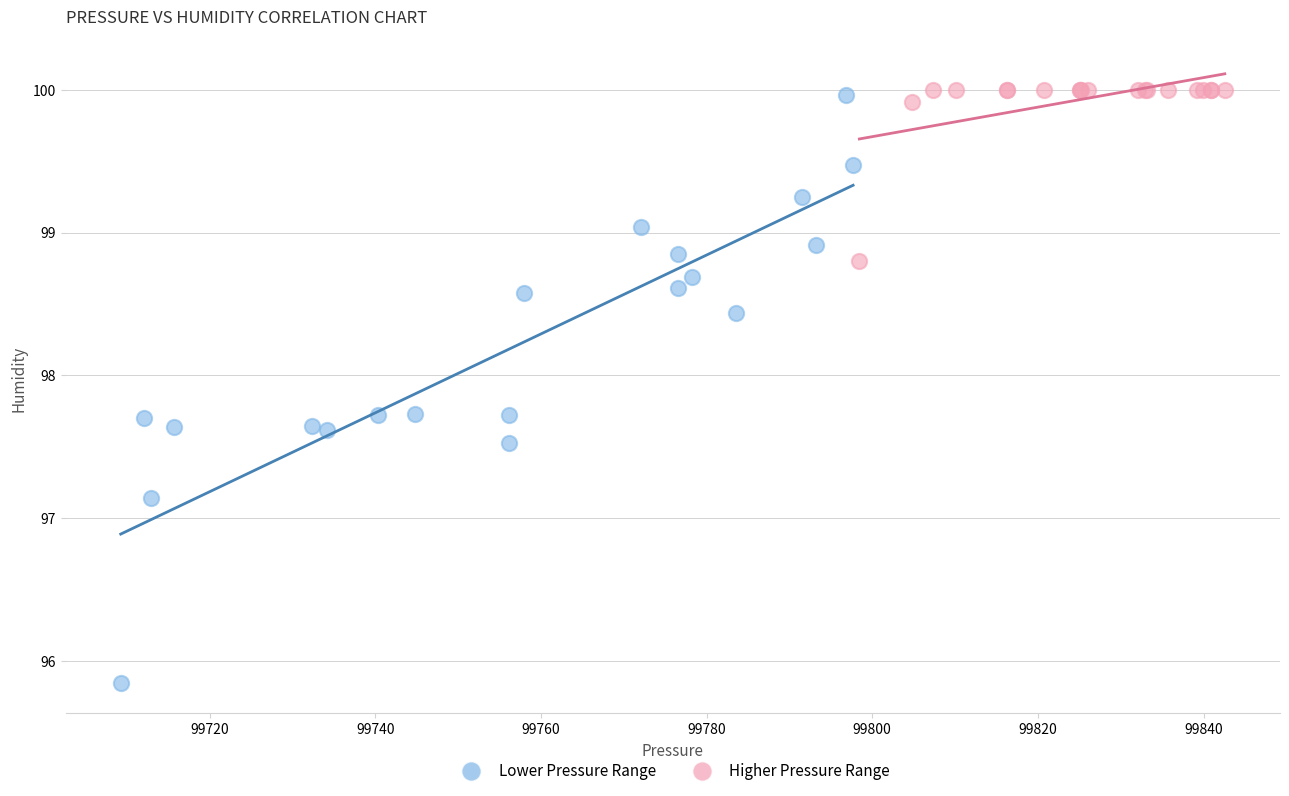

Which series reaches the minimum Y coordinate?

Lower Pressure Range